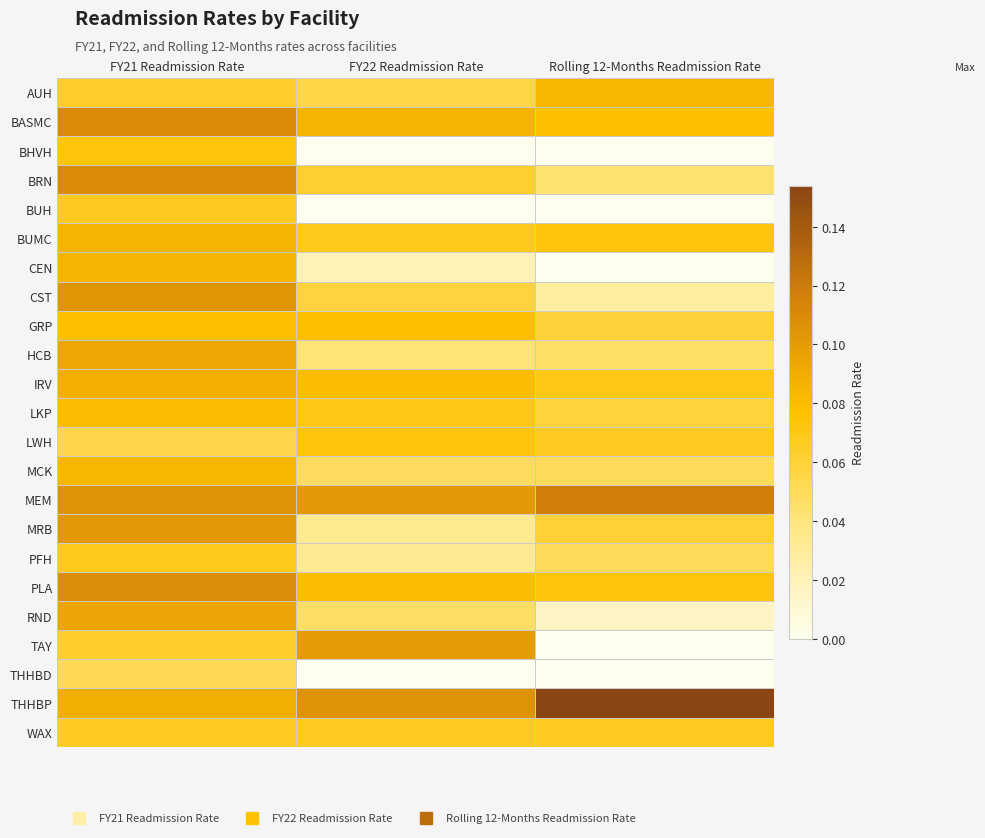

Which has a higher value, Rolling 12-Months Readmission Rate or FY21 Readmission Rate?

Rolling 12-Months Readmission Rate